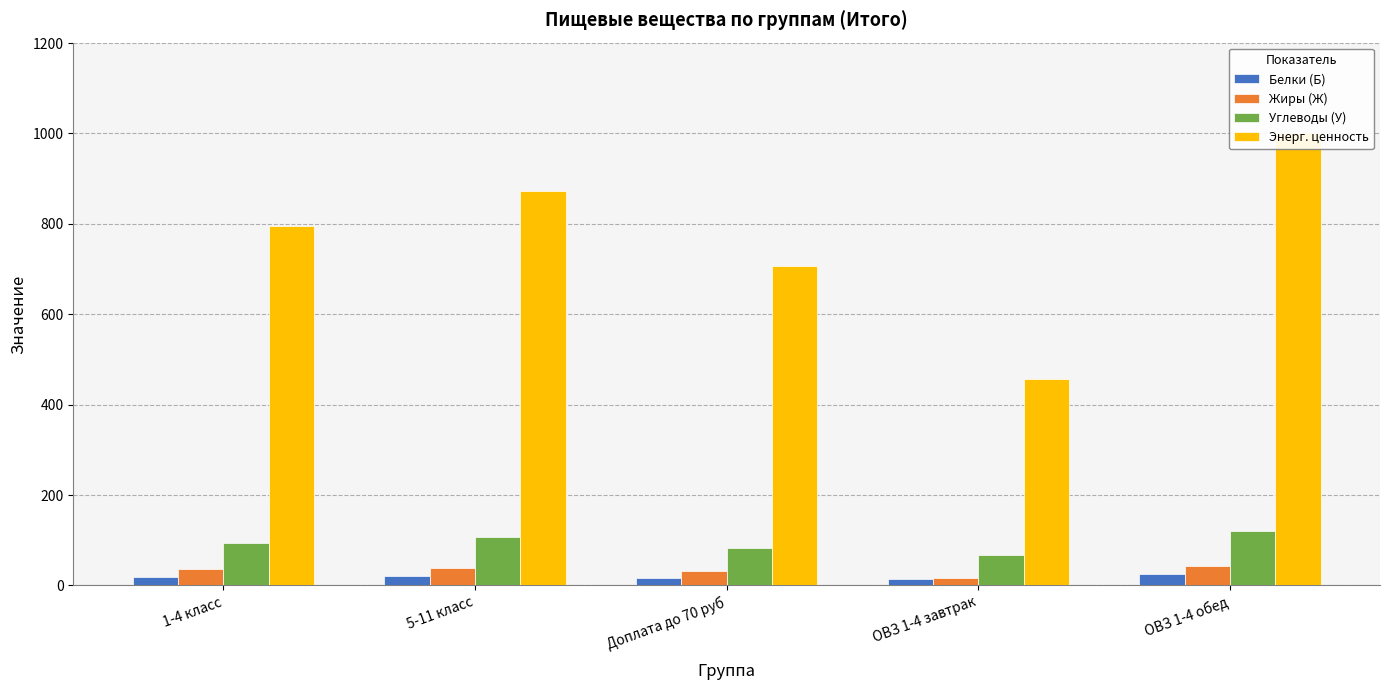

Reading left to right, list all the values displayed in this chart.

Белки (Б): 1-4 класс=19.7	5-11 класс=21.0	Доплата до 70 руб=17.4	ОВЗ 1-4 завтрак=13.3	ОВЗ 1-4 обед=24.5
Жиры (Ж): 1-4 класс=35.6	5-11 класс=39.4	Доплата до 70 руб=33.0	ОВЗ 1-4 завтрак=15.5	ОВЗ 1-4 обед=42.6
Углеводы (У): 1-4 класс=94.1	5-11 класс=106.2	Доплата до 70 руб=83.4	ОВЗ 1-4 завтрак=66.4	ОВЗ 1-4 обед=119.6
Энерг. ценность: 1-4 класс=795.2	5-11 класс=872.8	Доплата до 70 руб=707.0	ОВЗ 1-4 завтрак=457.8	ОВЗ 1-4 обед=1000.7